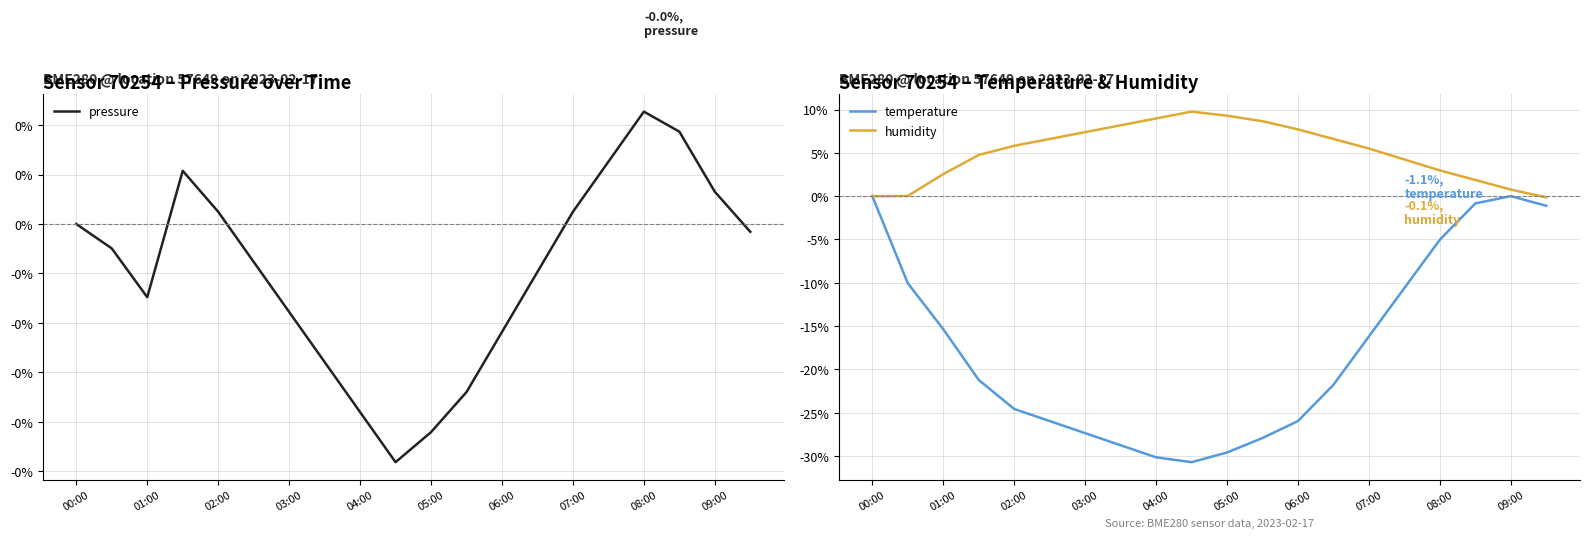

What position from the left is 15?

16